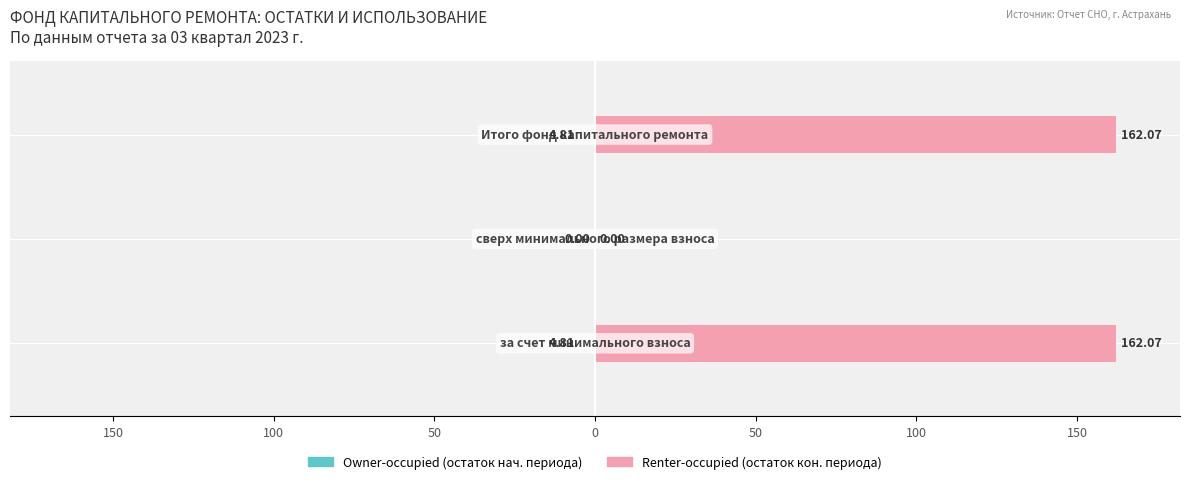

Between 100 and 200, which is larger?

100